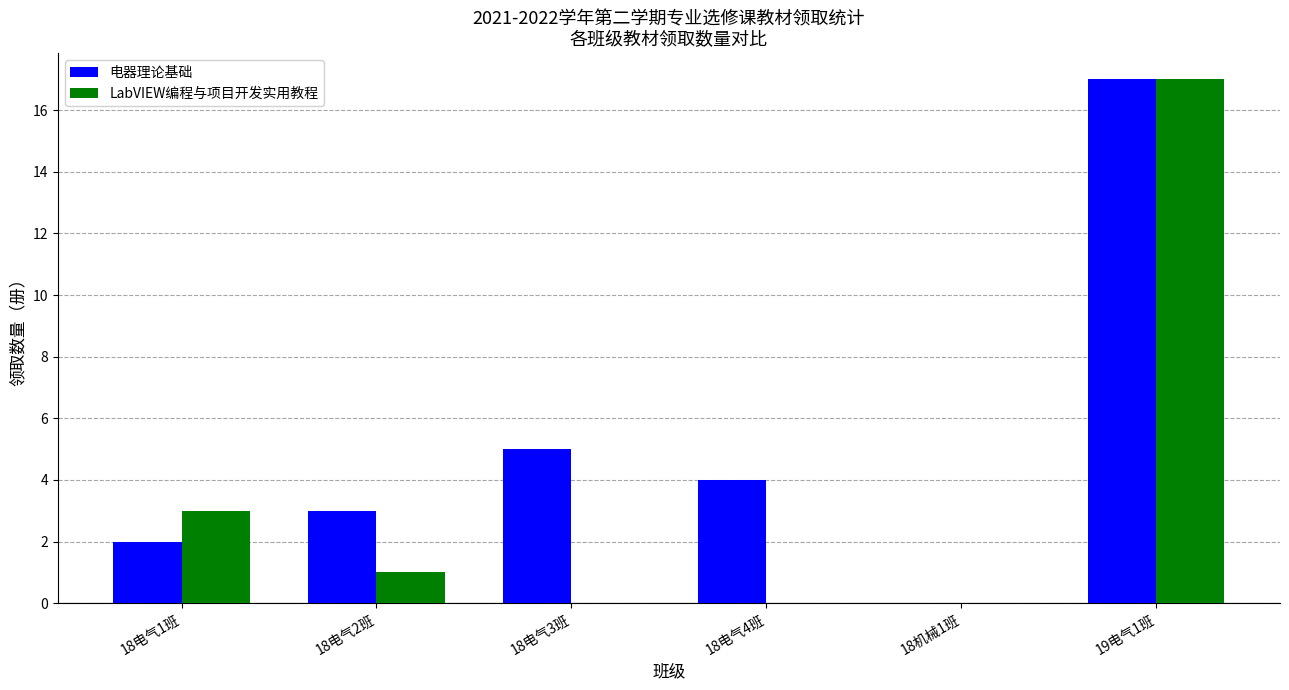

Reading left to right, transcribe all the data shown in this chart.

电器理论基础: 2	3	5	4	0	17
LabVIEW编程与项目开发实用教程: 3	1	0	0	0	17